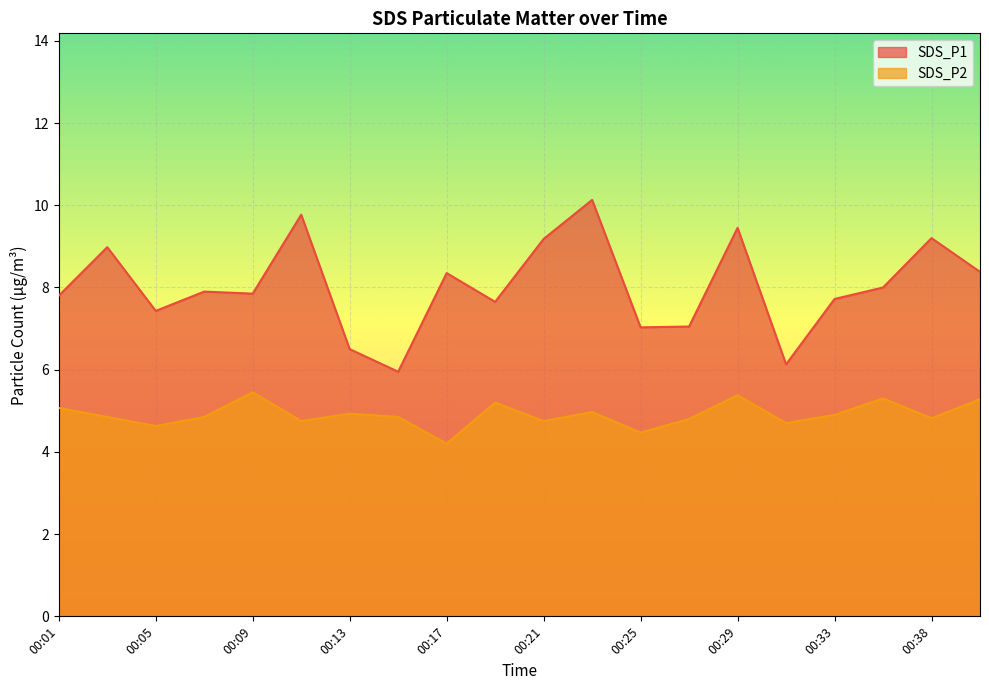

Which series has the widest spread of values?

SDS_P1